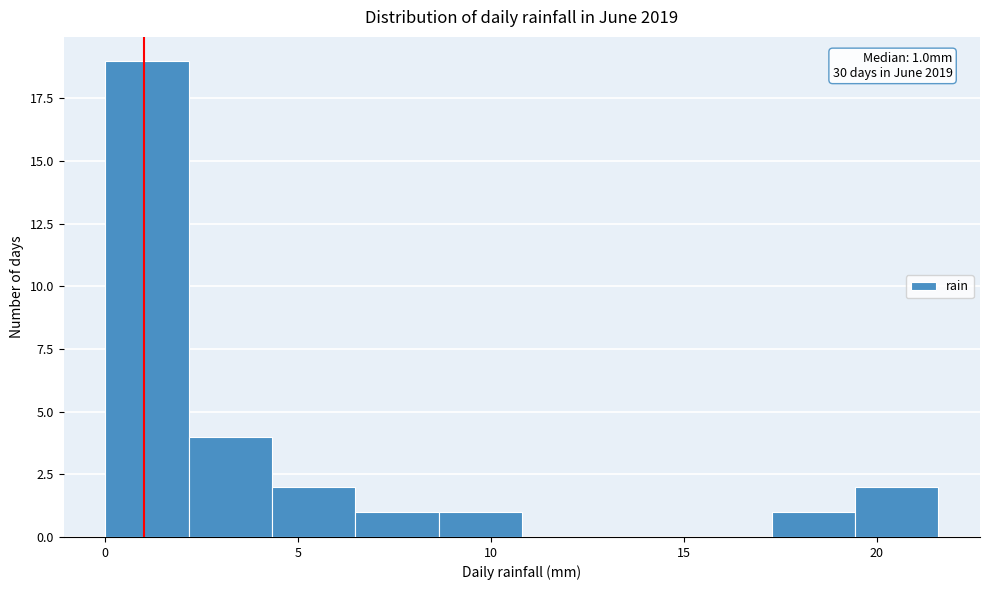

Which range on the x-axis has the tallest bar?

0.0 to 2.0